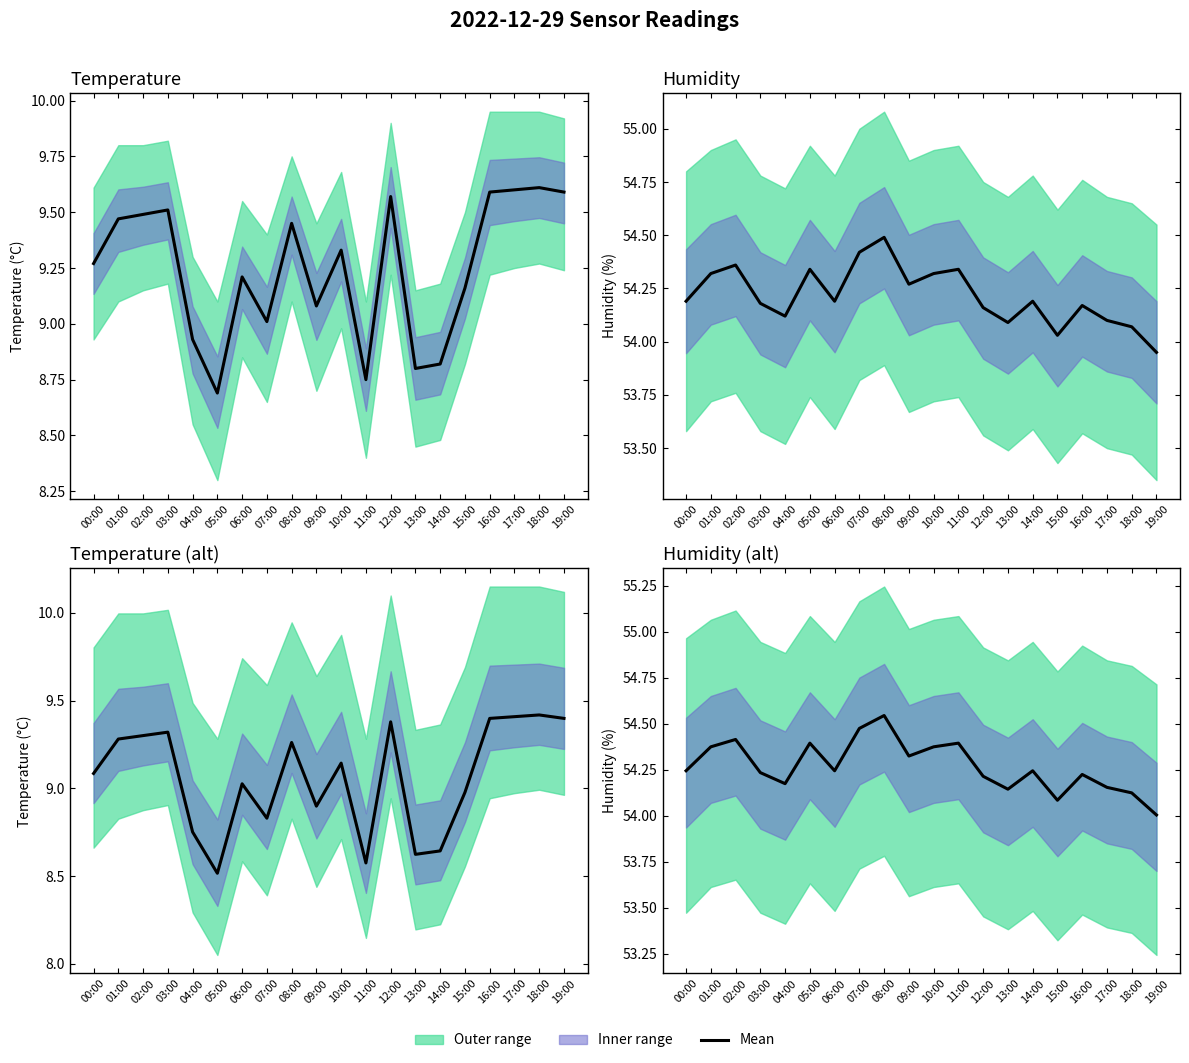

Reading left to right, what are all the values shown in this chart?

54.2	54.4	54.4	54.2	54.2	54.4	54.2	54.5	54.5	54.3	54.4	54.4	54.2	54.1	54.2	54.1	54.2	54.2	54.1	54.0